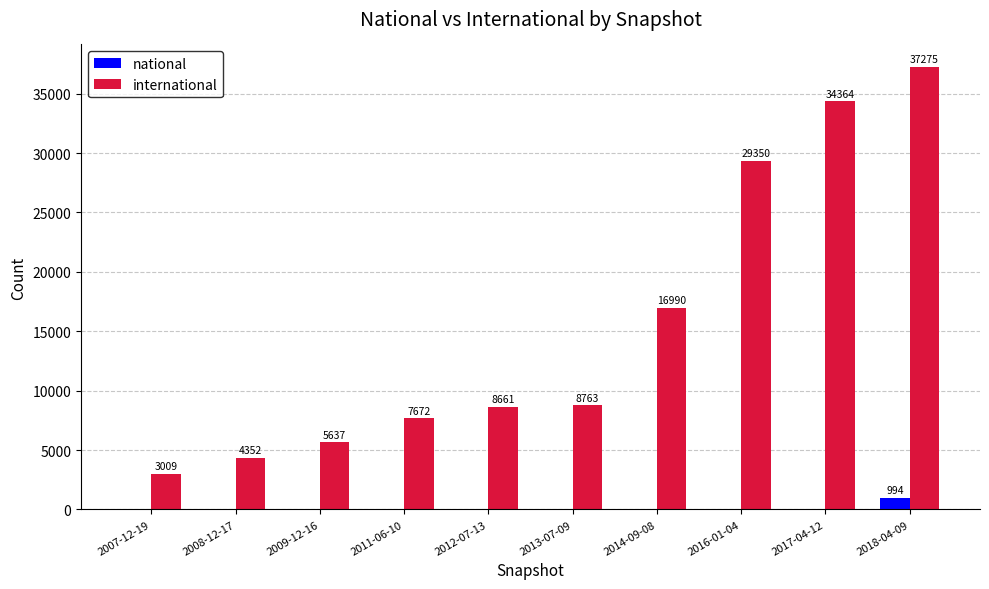

Reading right to left, extract all data points from this chart.

national: 2018-04-09=994	2017-04-12=0	2016-01-04=0	2014-09-08=0	2013-07-09=0	2012-07-13=0	2011-06-10=0	2009-12-16=0	2008-12-17=0	2007-12-19=0
international: 2018-04-09=37275	2017-04-12=34364	2016-01-04=29350	2014-09-08=16990	2013-07-09=8763	2012-07-13=8661	2011-06-10=7672	2009-12-16=5637	2008-12-17=4352	2007-12-19=3009